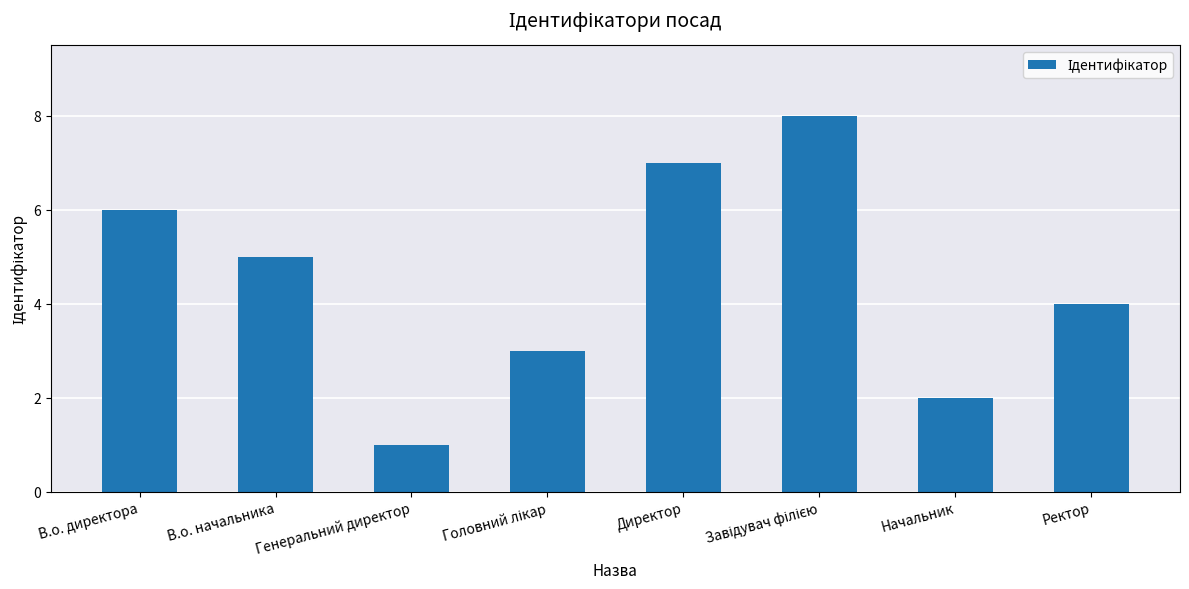

What is the sum of all values?

36